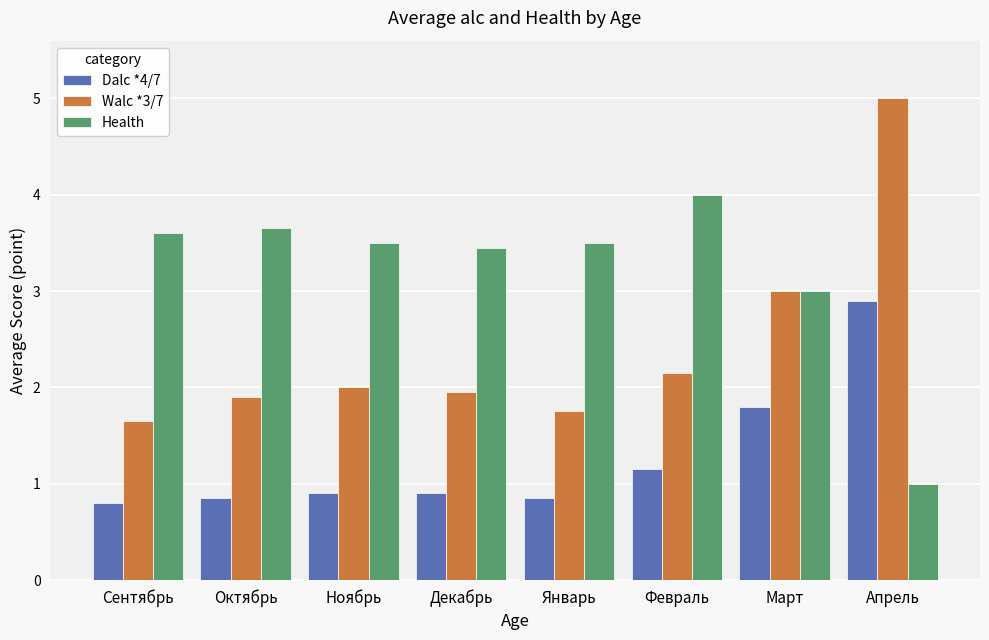

What is the sum of the Dalc *4/7 values at Январь and Ноябрь?

1.8